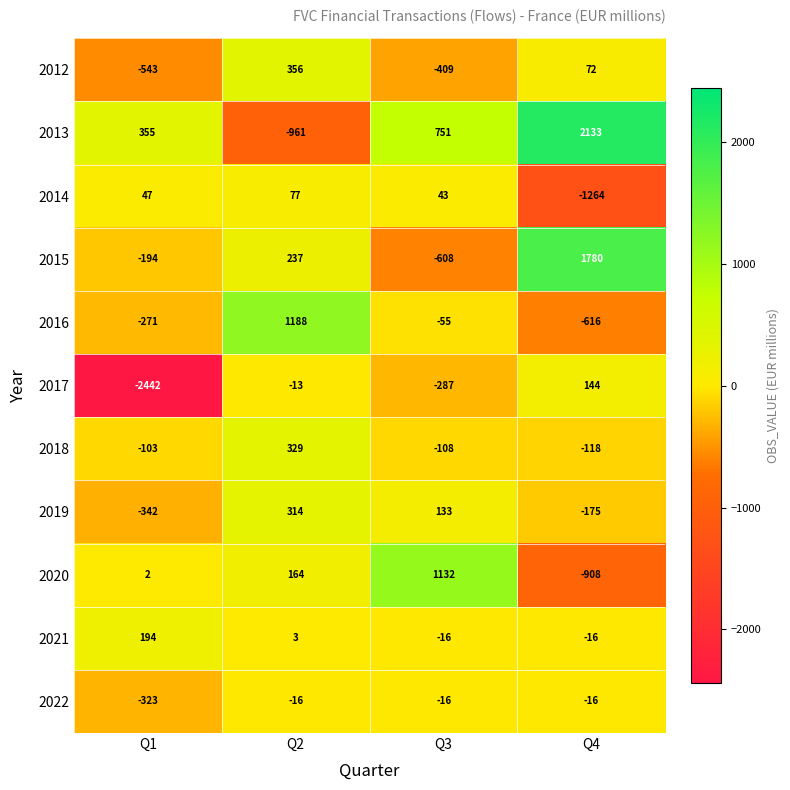

Which series has the widest spread of values?

2013